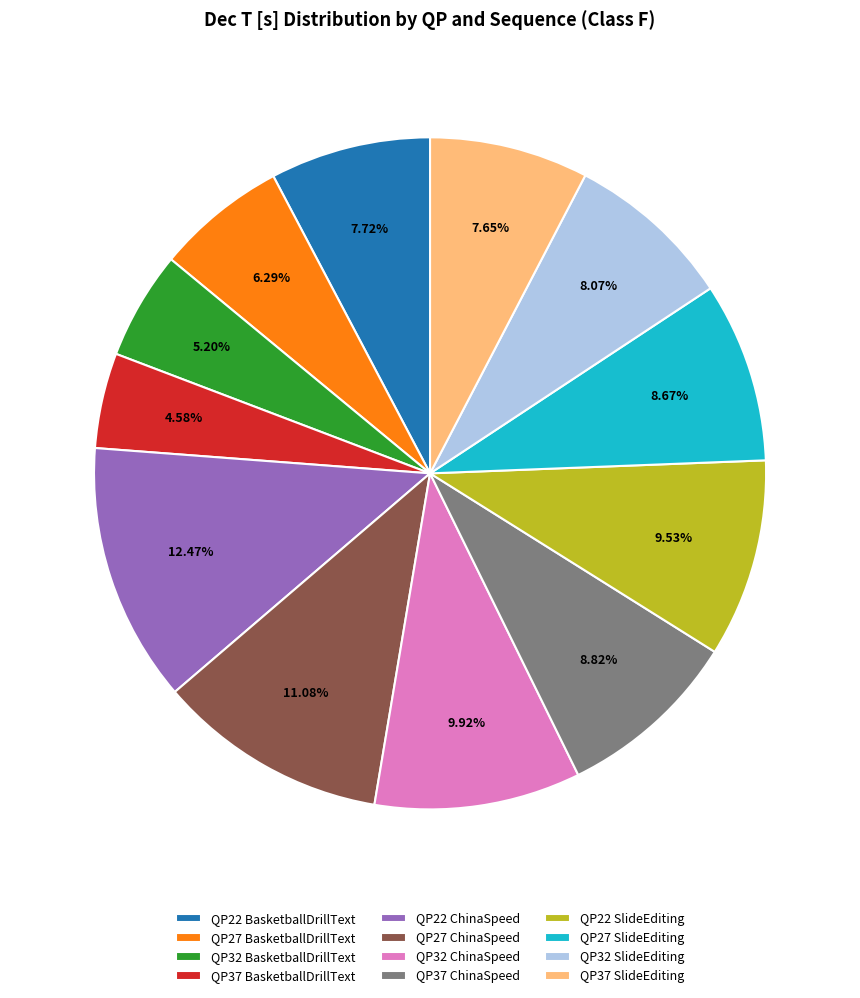

Between QP22 SlideEditing and QP22 BasketballDrillText, which is larger?

QP22 SlideEditing